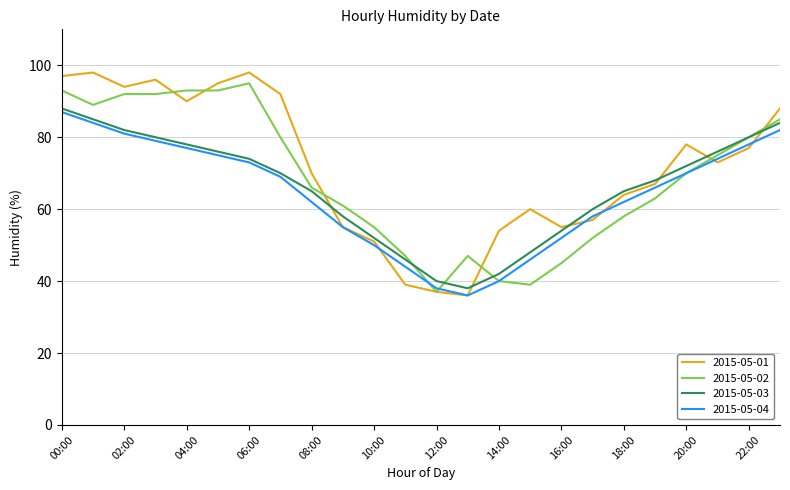

What is the lowest value of the 2015-05-03 series?

38